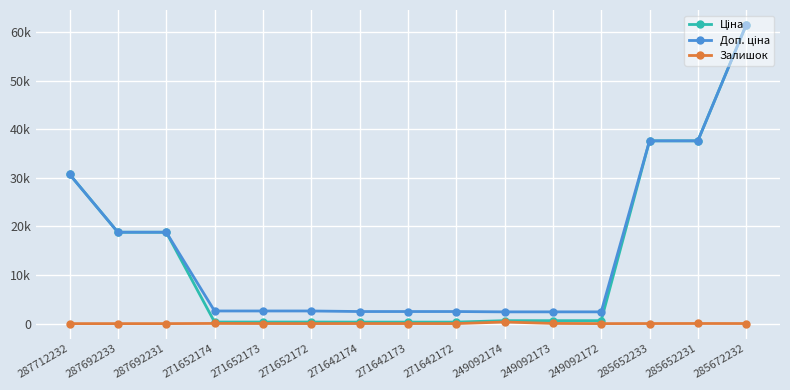

Is the value of Ціна at 271642173 greater than the value of Доп. ціна at 271652173?

No